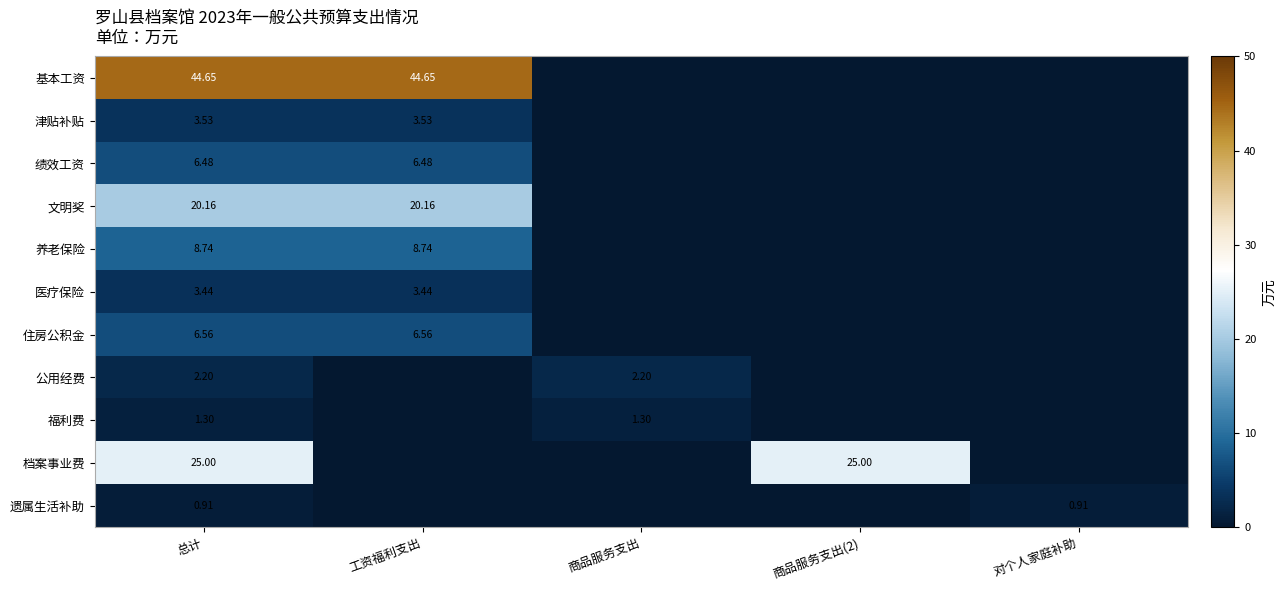

How many positive values does the 津贴补贴 series have?

2